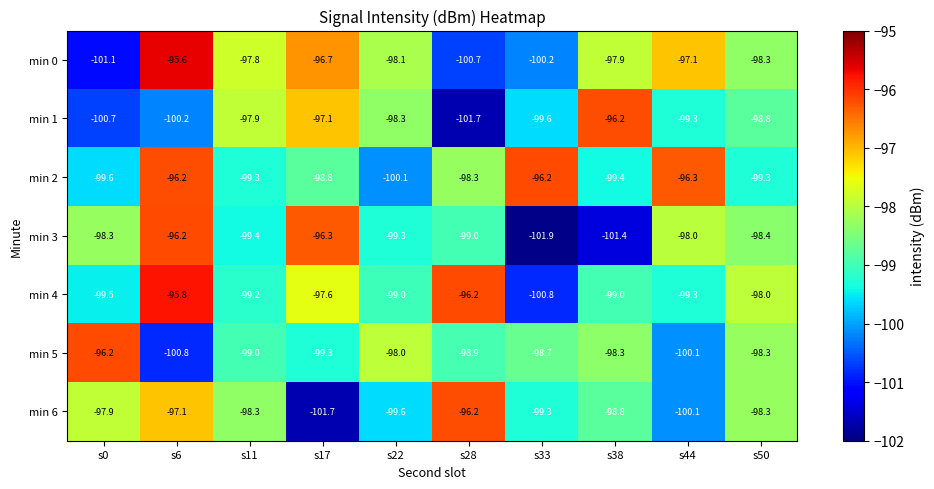

What is the total value across all series at s44?

-690.2